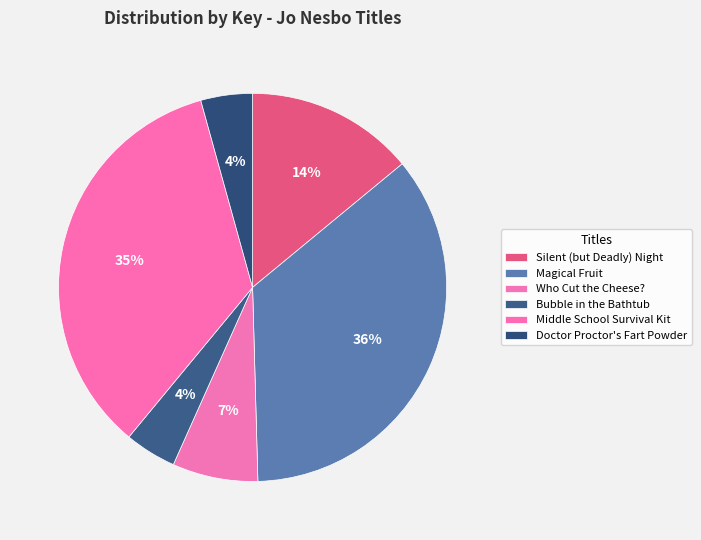

To the nearest percent, what is the combined percentage of Doctor Proctor's Fart Powder and Who Cut the Cheese??

11%